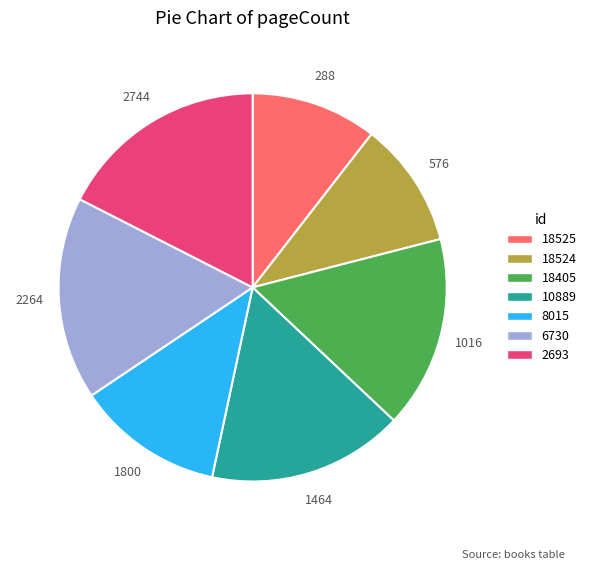

Is it true that 18405 is 31% of the pie?

False